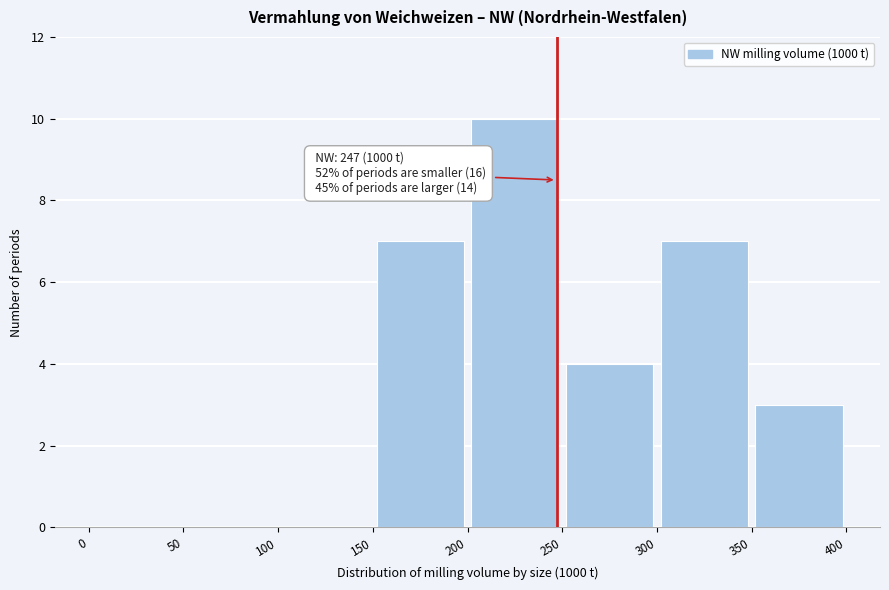

Which range on the x-axis has the tallest bar?

200 to 250